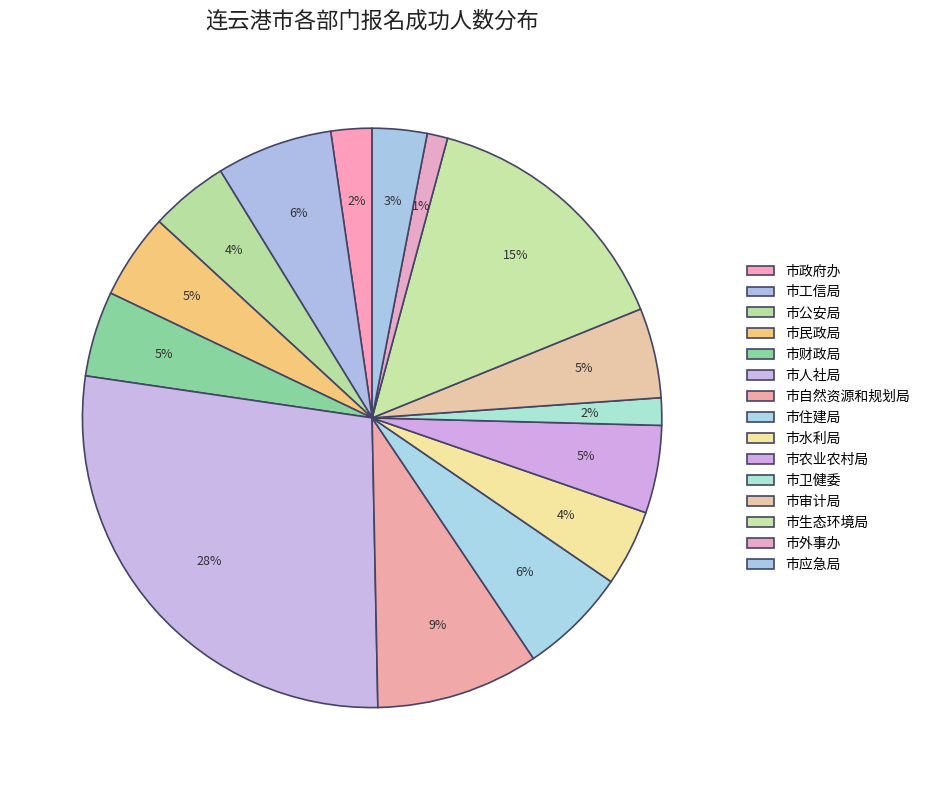

How many slices are in this pie chart?

15